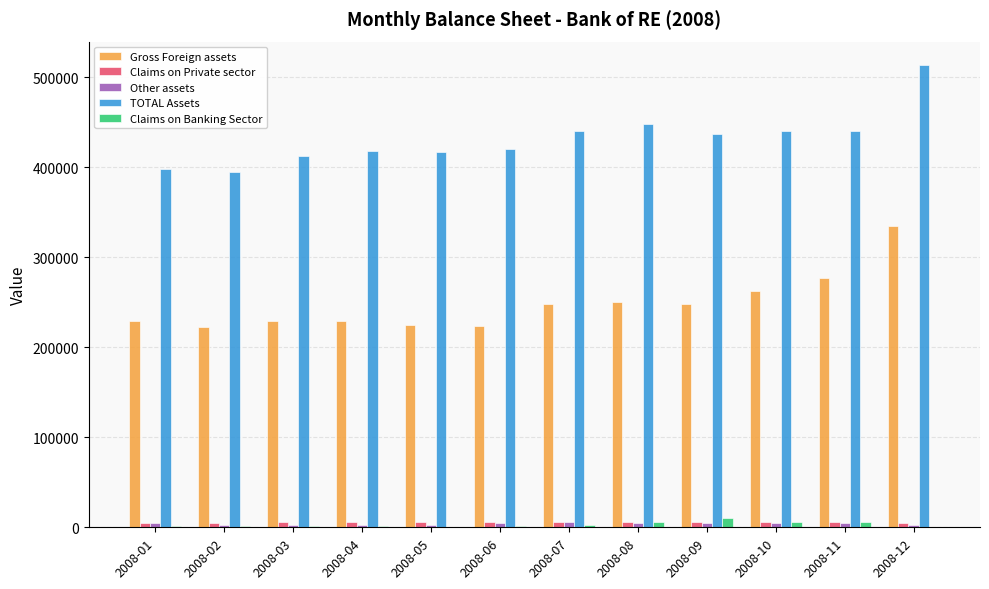

What is the spread (max minus min) of values at 2008-08?

443013.4